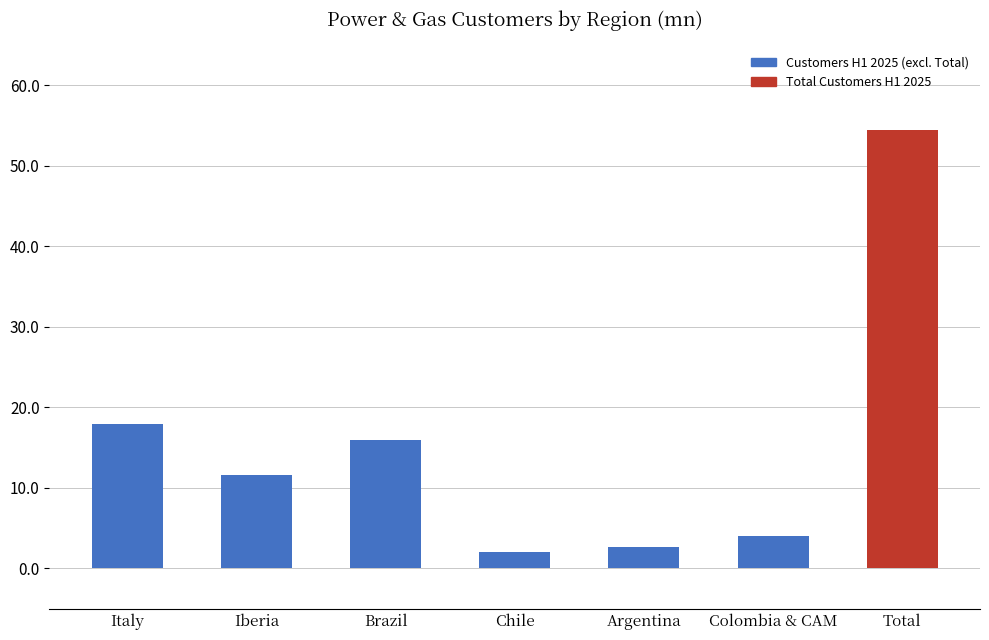

What is the maximum value shown in the chart?

54.5